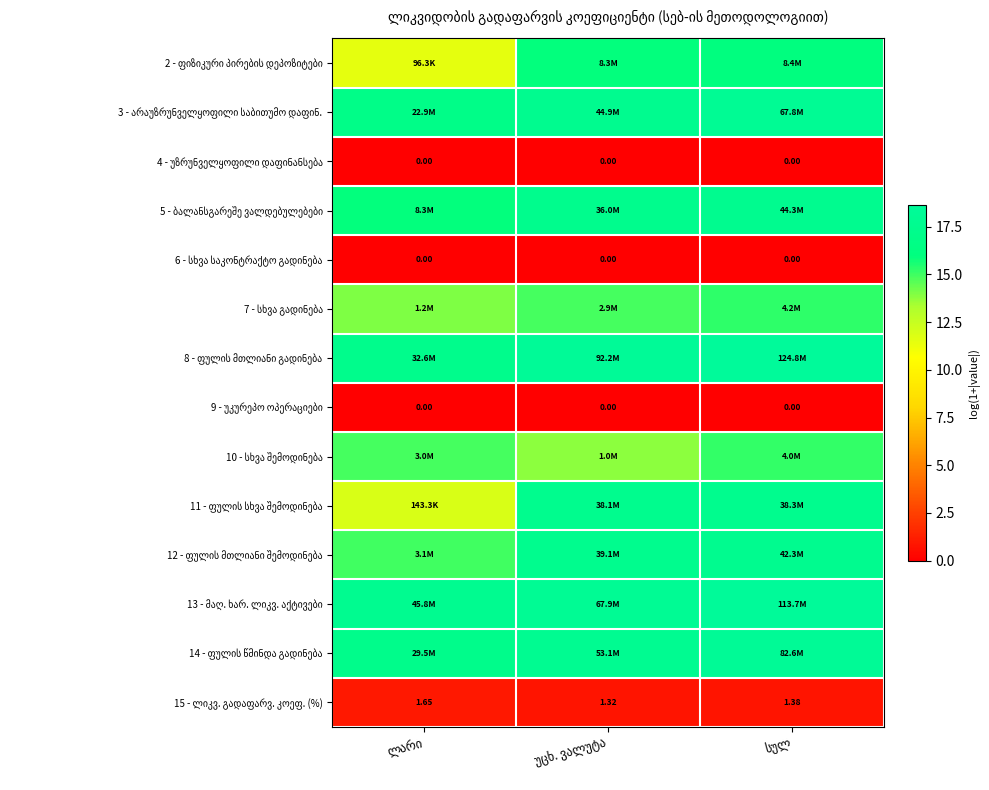

Read the 12 - ფულის მთლიანი შემოდინება value at სულ.

17.6